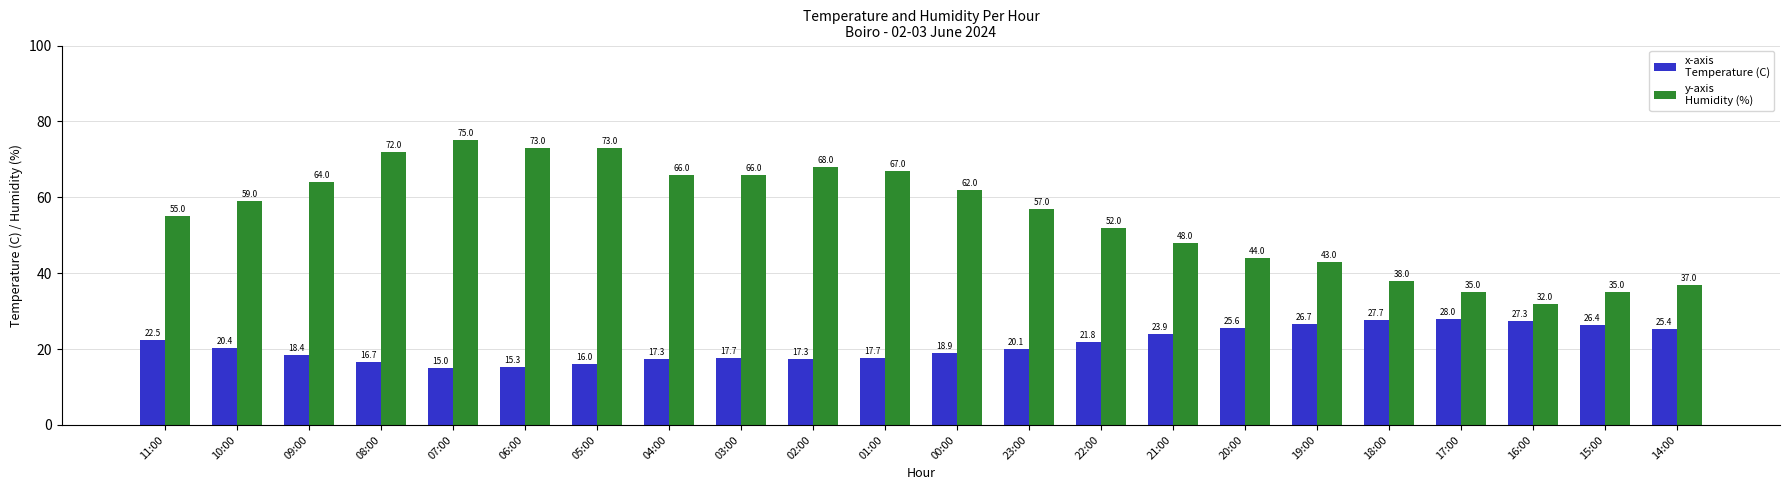

At which category is the sum across all series the highest?

07:00